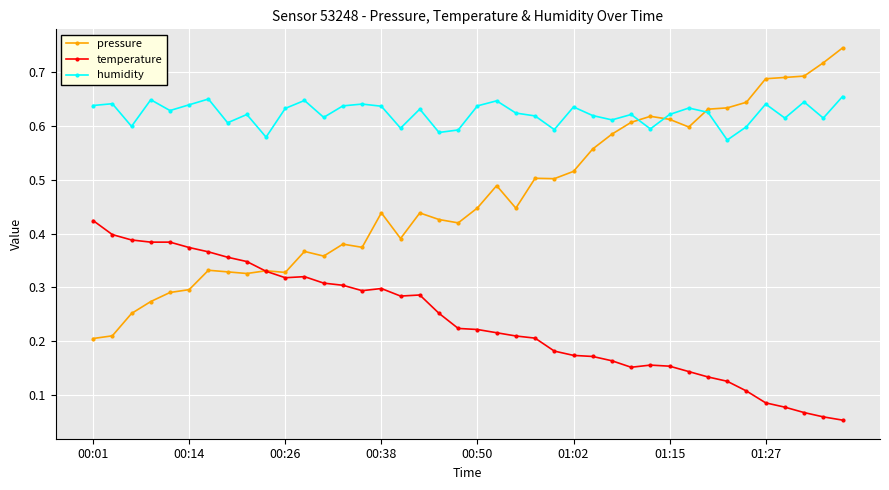

What are all the series names shown in the legend?

pressure, temperature, humidity